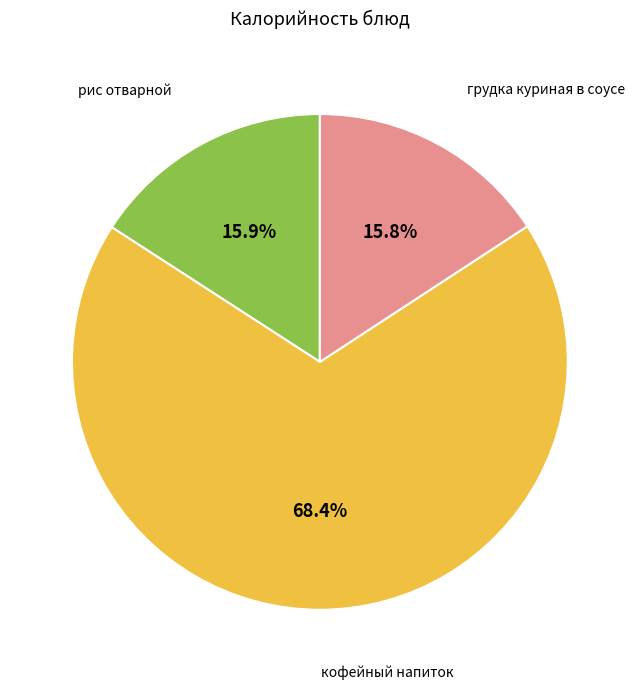

Is there a majority slice in this chart?

Yes